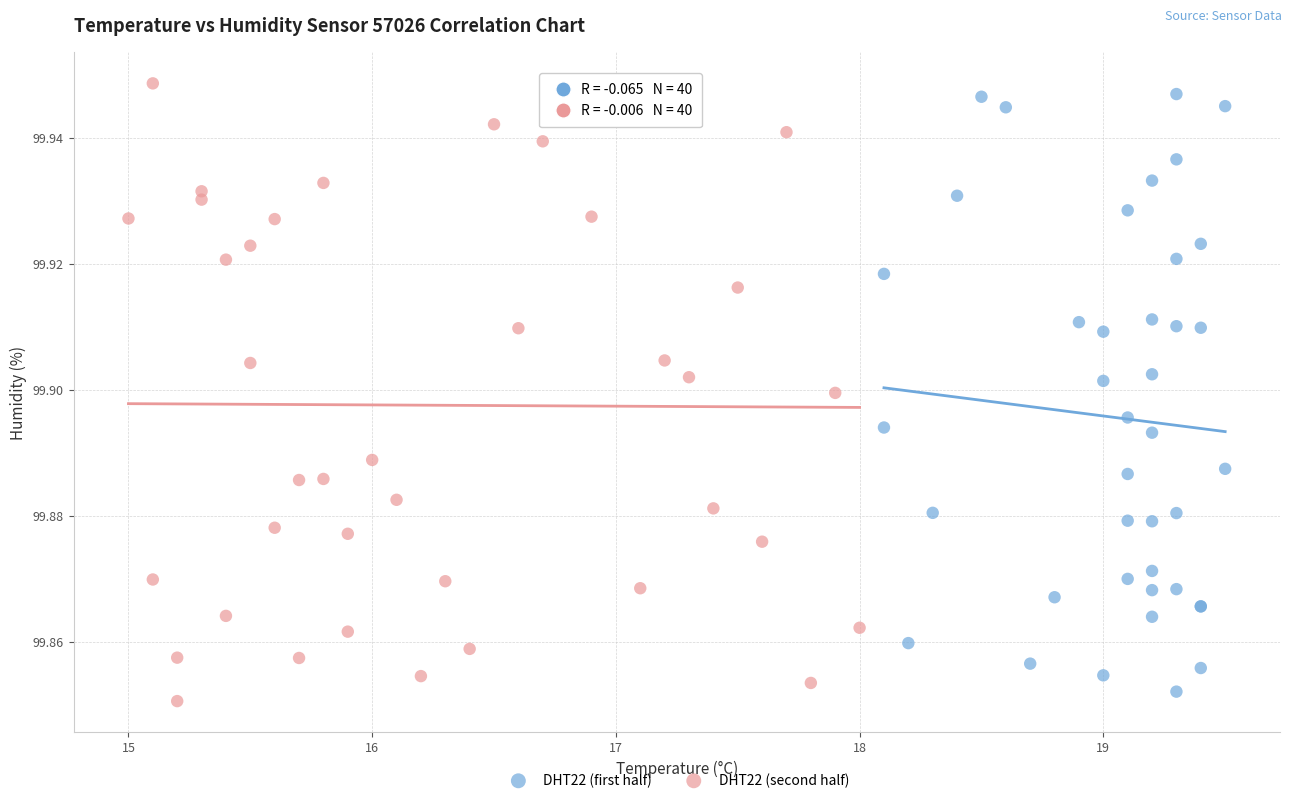

Which series has the widest spread of Y values?

DHT22 (second half)